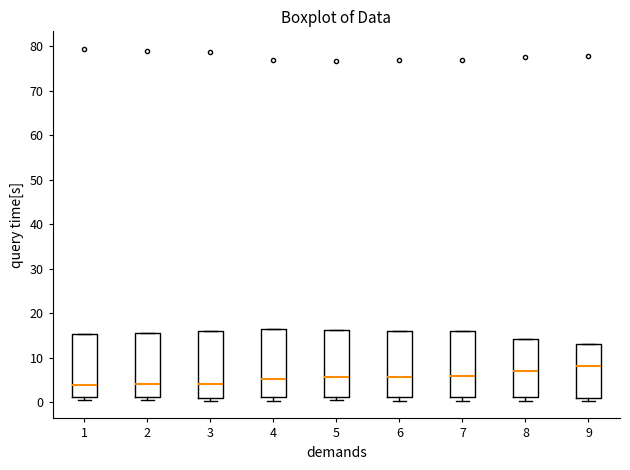

Reading left to right, read every box against the y-axis: the position of its median line, the range the box covers, and the ends of its whiskers. The values are not printed on the chart, so give them approximately, as read against the axis.

1: median 4, box 1 to 15, whiskers 0 to 15
2: median 4, box 1 to 16, whiskers 0 to 16
3: median 4, box 1 to 16, whiskers 0 to 16
4: median 5, box 1 to 16, whiskers 0 to 16
5: median 6, box 1 to 16, whiskers 0 to 16
6: median 6, box 1 to 16, whiskers 0 to 16
7: median 6, box 1 to 16, whiskers 0 to 16
8: median 7, box 1 to 14, whiskers 0 to 14
9: median 8, box 1 to 13, whiskers 0 to 13